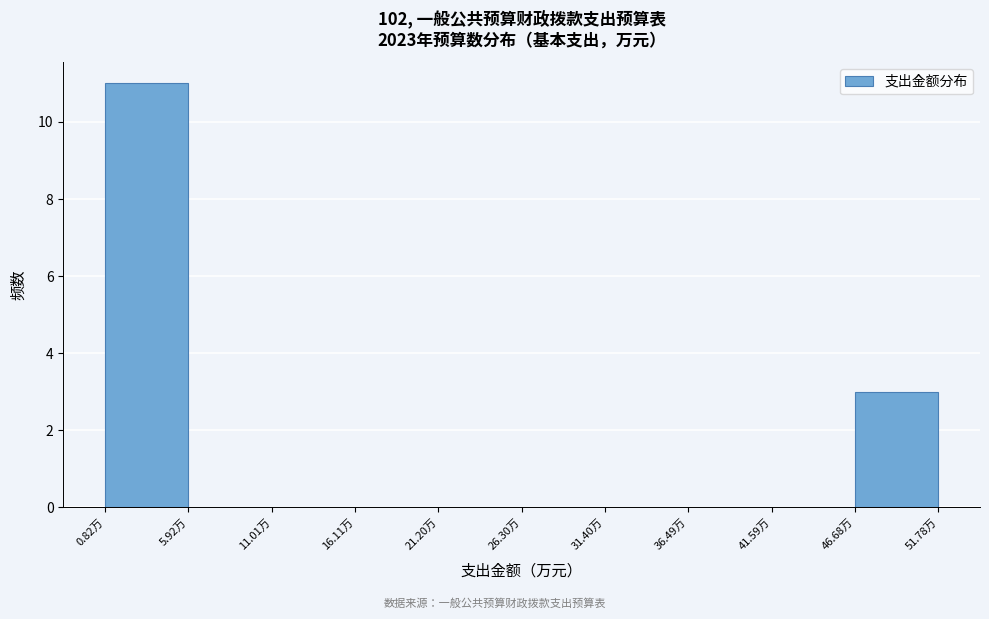

Which range on the x-axis has the tallest bar?

1 to 6